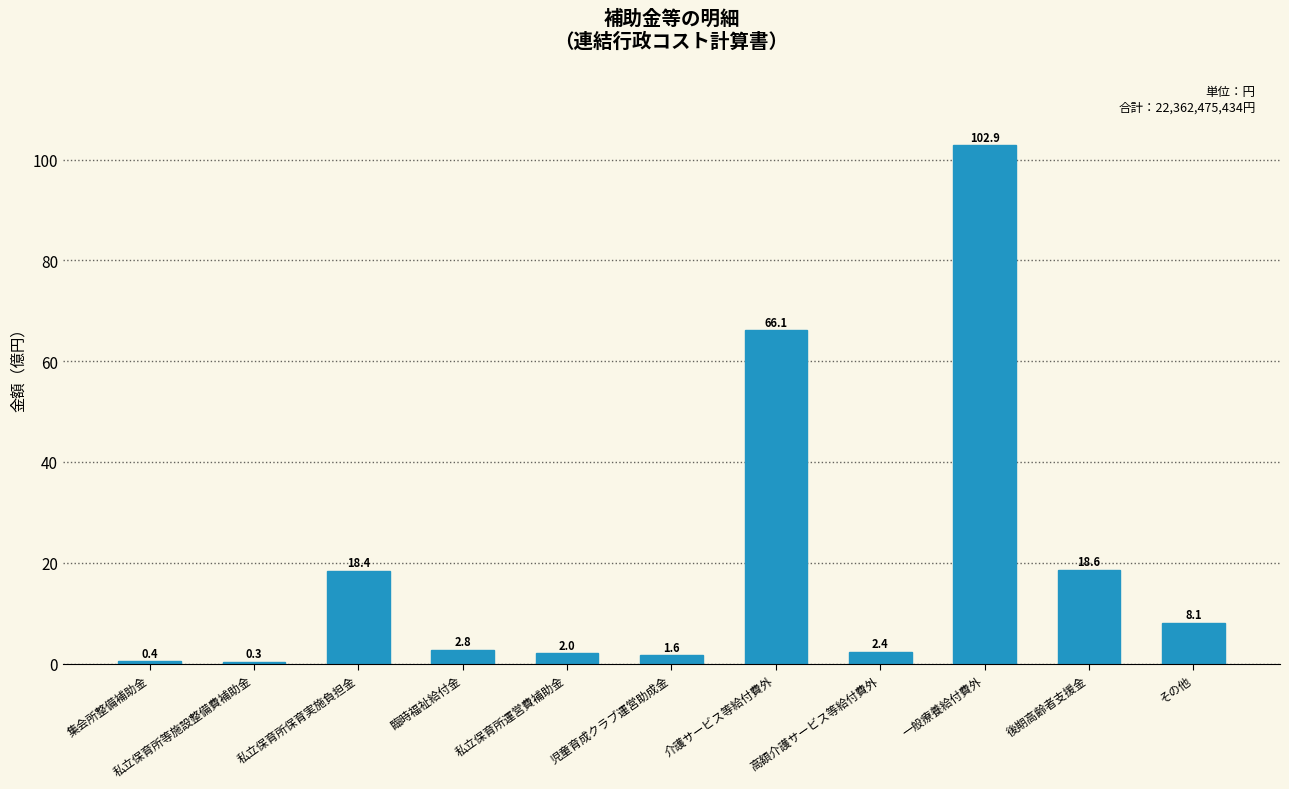

How many data points does each series have?

11